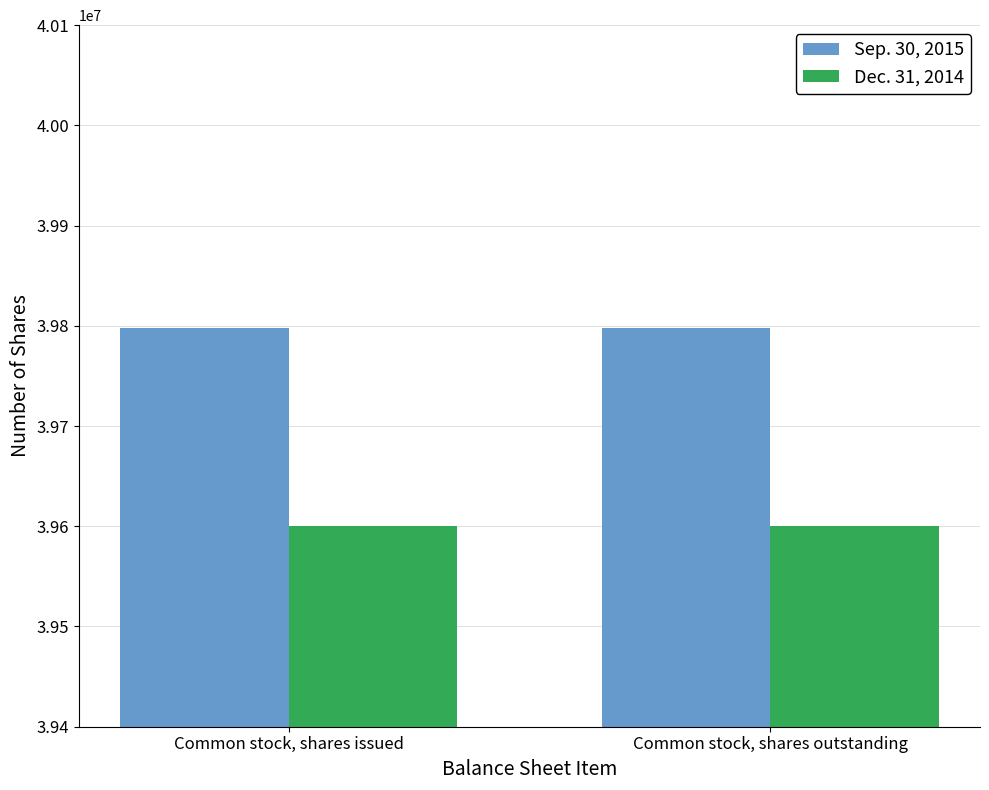

The Dec. 31, 2014 series shows 39600000 at Common stock, shares issued. True or false?

True